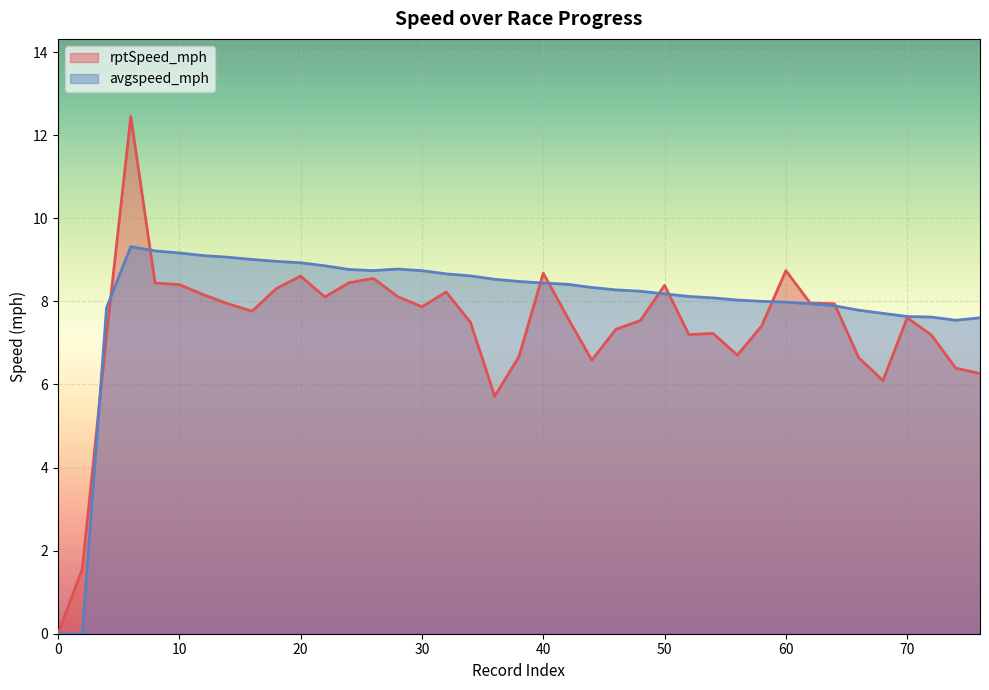

In avgspeed_mph, how many points are lower than both neighbors (excluding endpoints)?

2